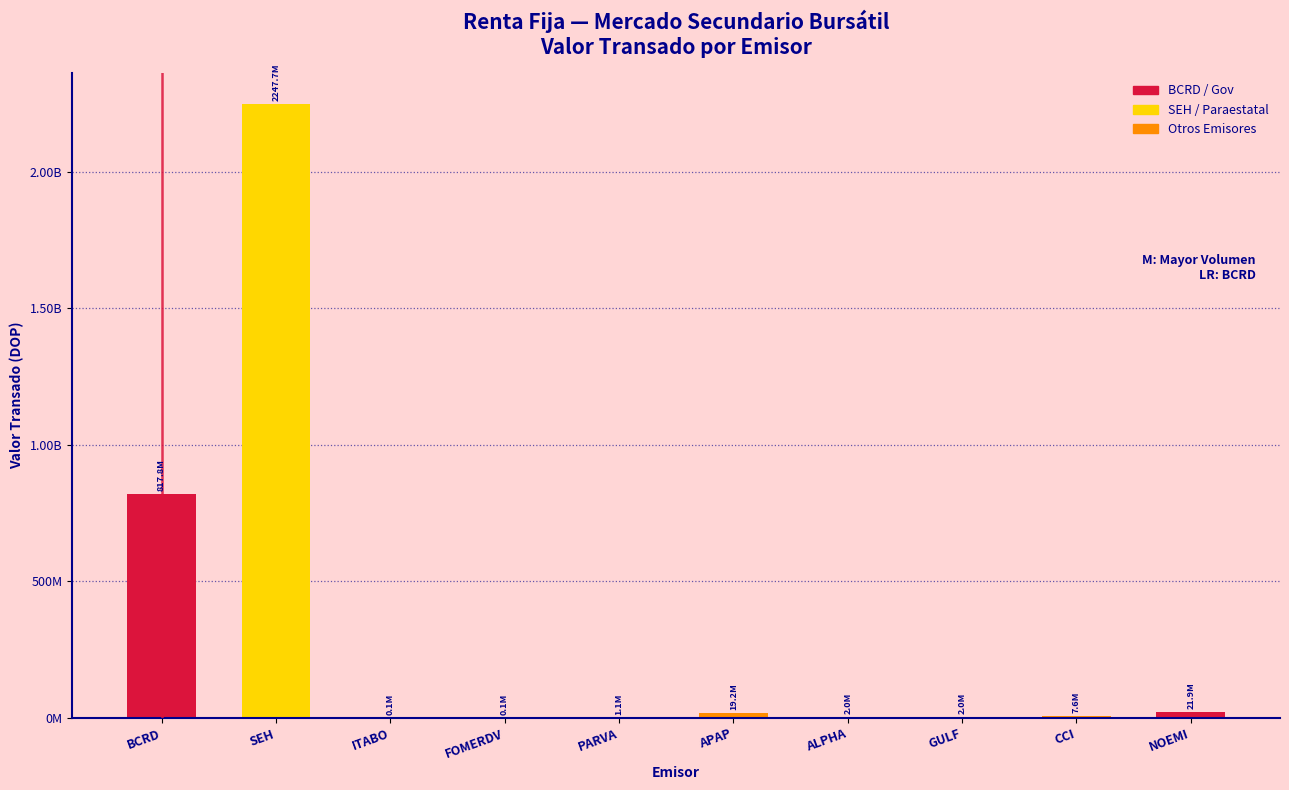

Is it true that the value at APAP is 19169203.0?

True